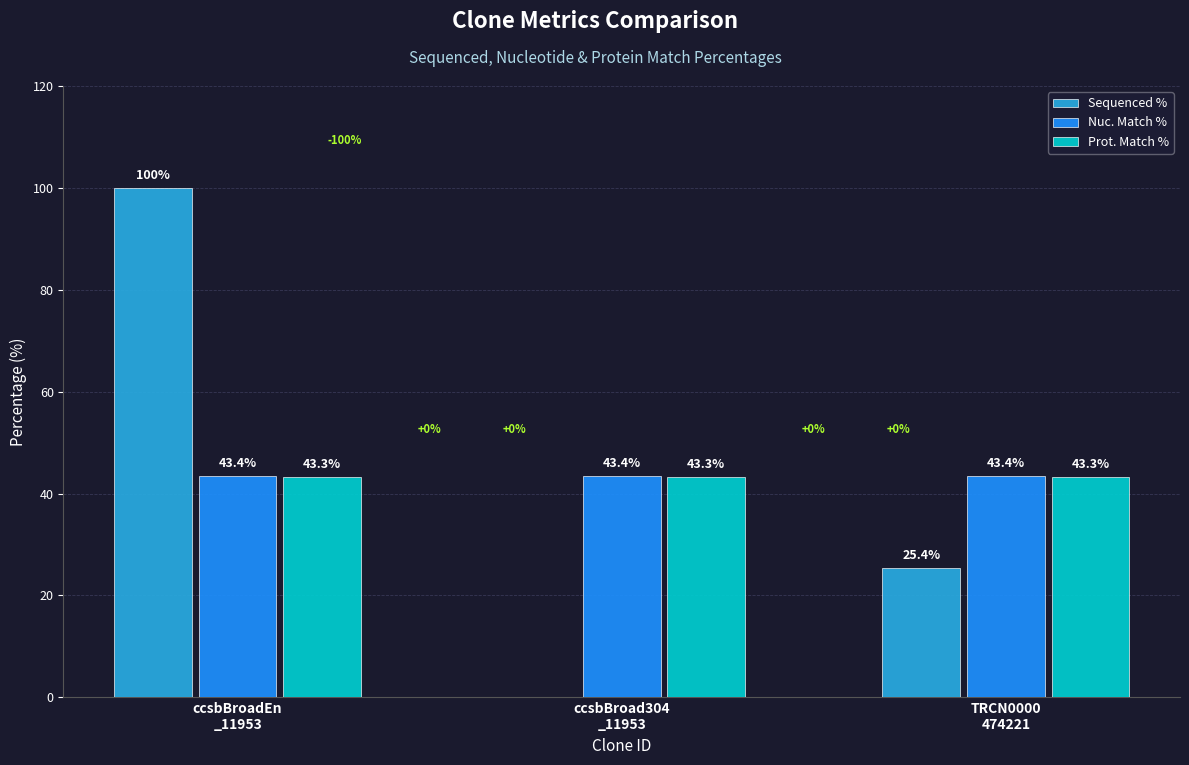

What is the spread (max minus min) of values at ccsbBroad304
_11953?

43.4